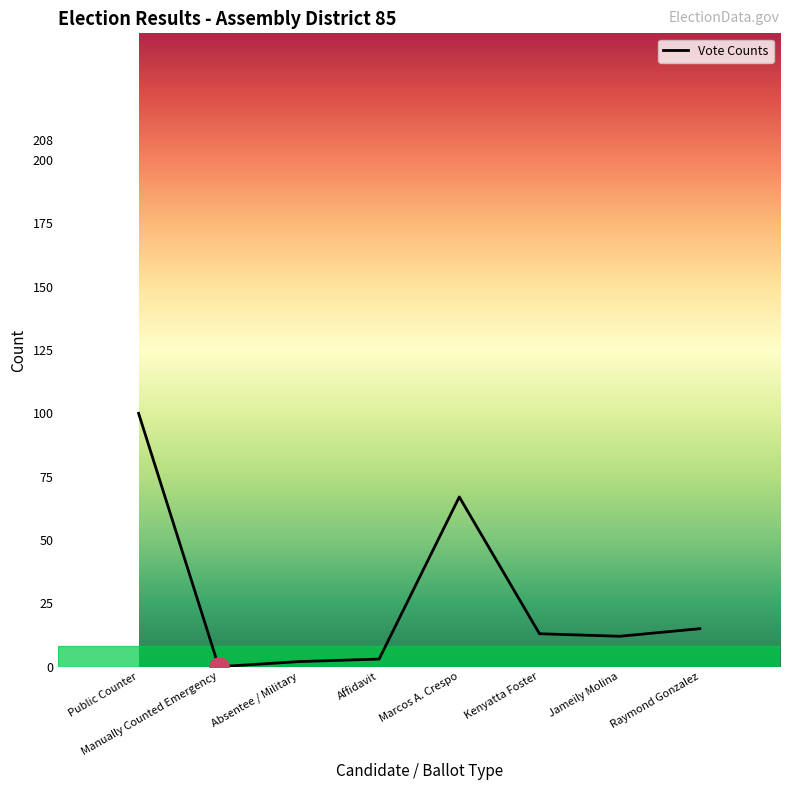

At which label is the value closest to 50?

Marcos A. Crespo